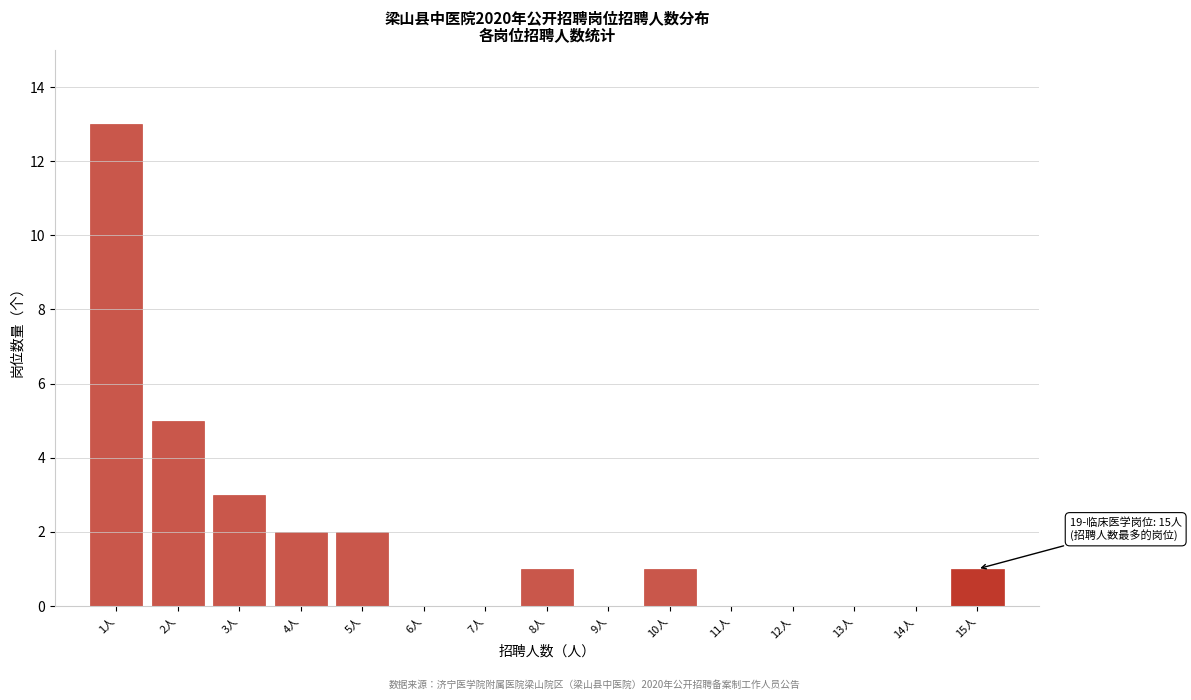

Reading left to right, extract all data points from this chart.

1人=13	2人=5	3人=3	4人=2	5人=2	6人=0	7人=0	8人=1	9人=0	10人=1	11人=0	12人=0	13人=0	14人=0	15人=1